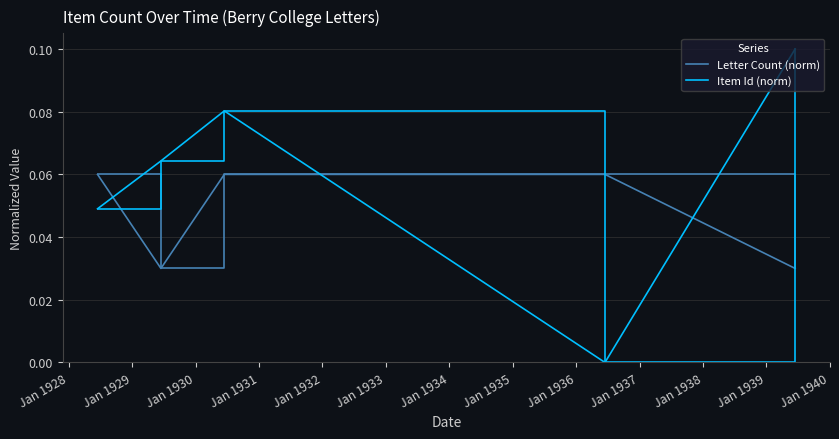

Which series has the largest total across all categories?

Item Id (norm)